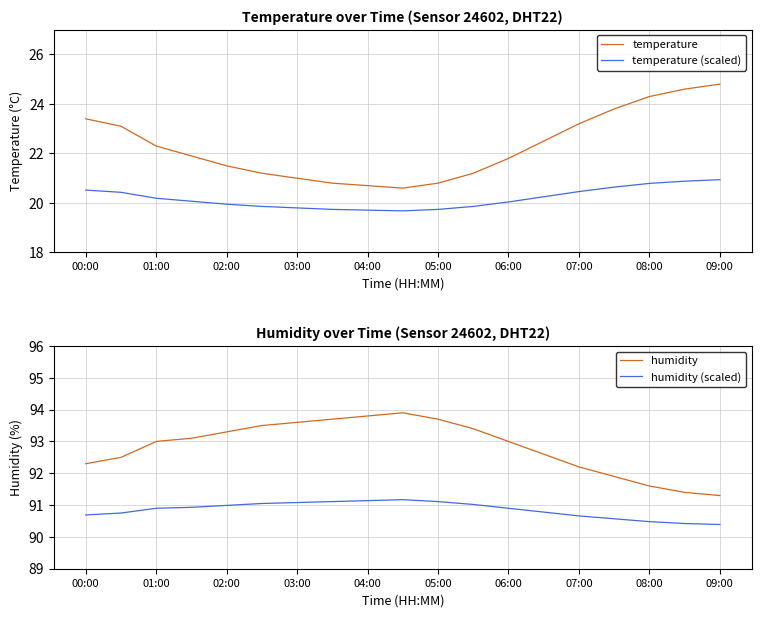

Which category has the highest value in the temperature series?

09:00